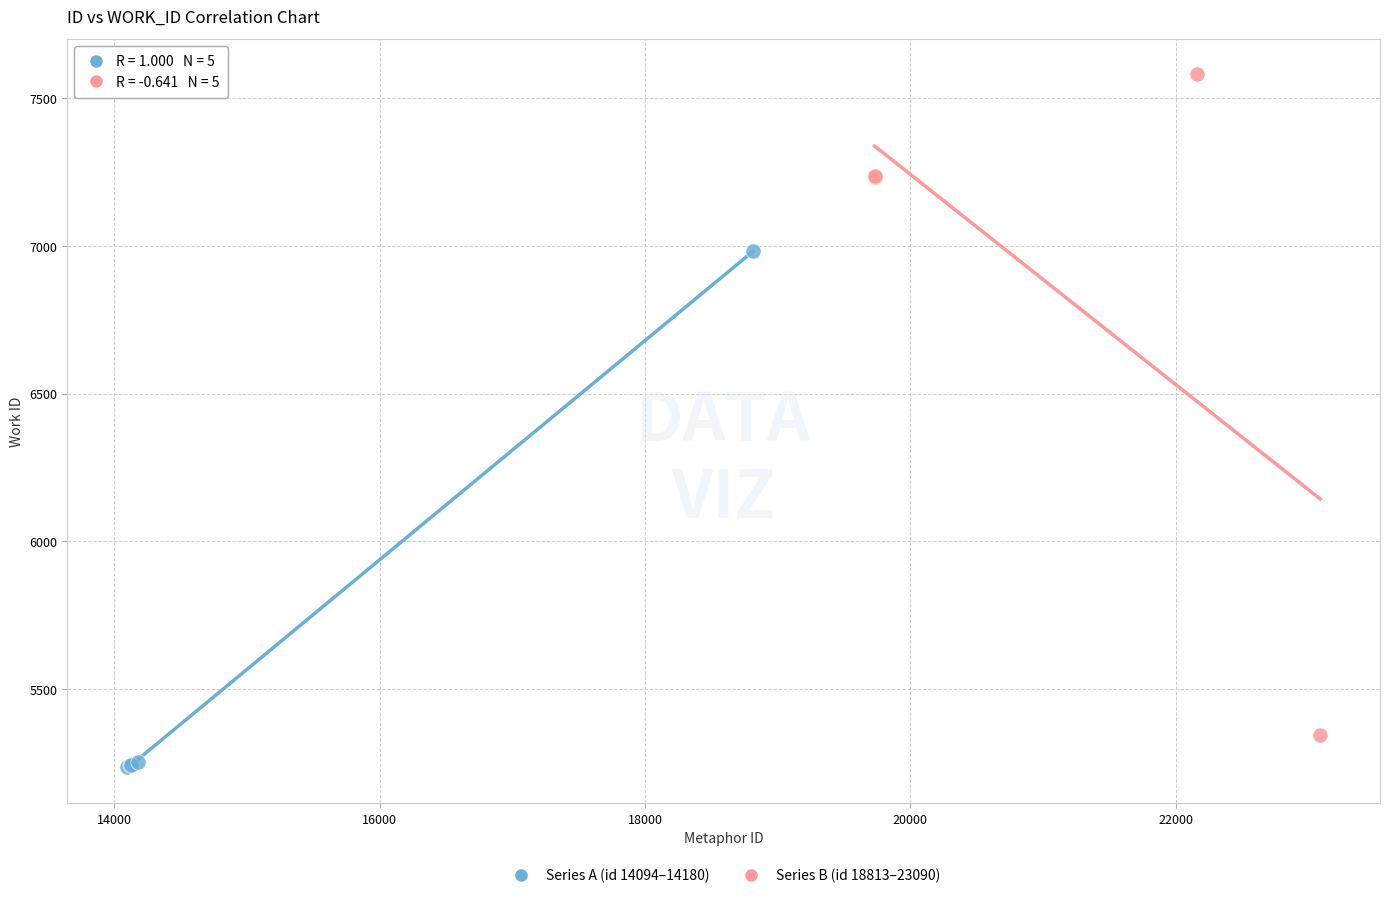

What are all the series names shown in the legend?

Series A (id 14094–14180), Series B (id 18813–23090)